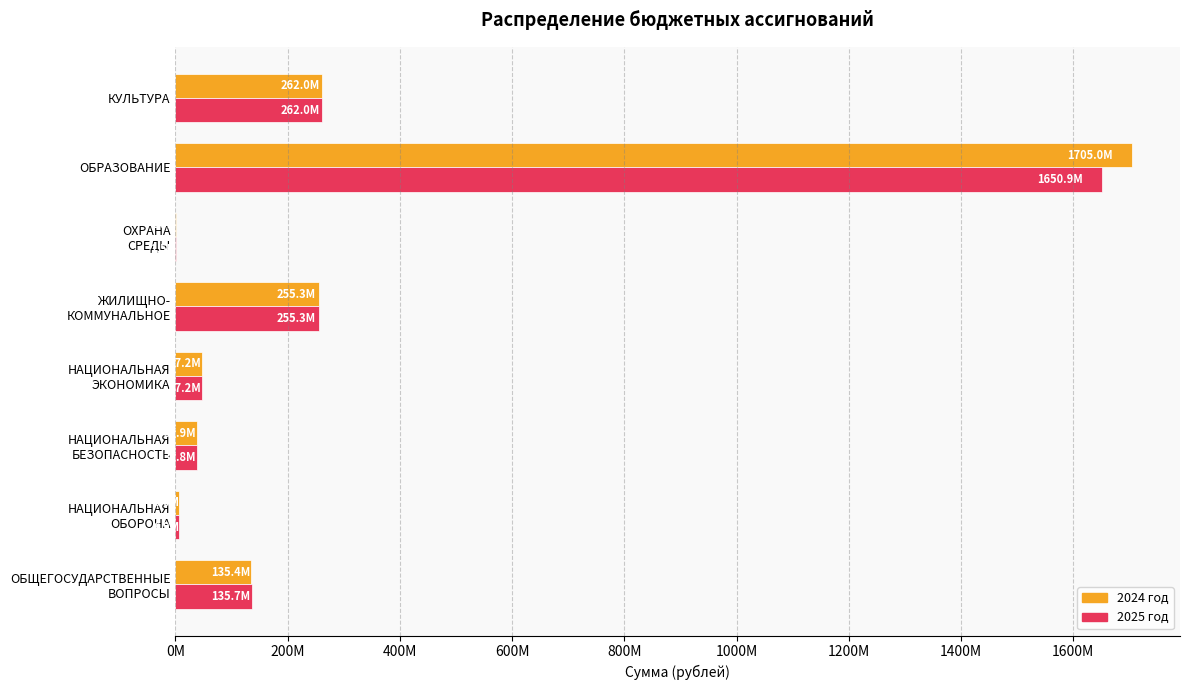

What are all the series names shown in the legend?

2024 год, 2025 год